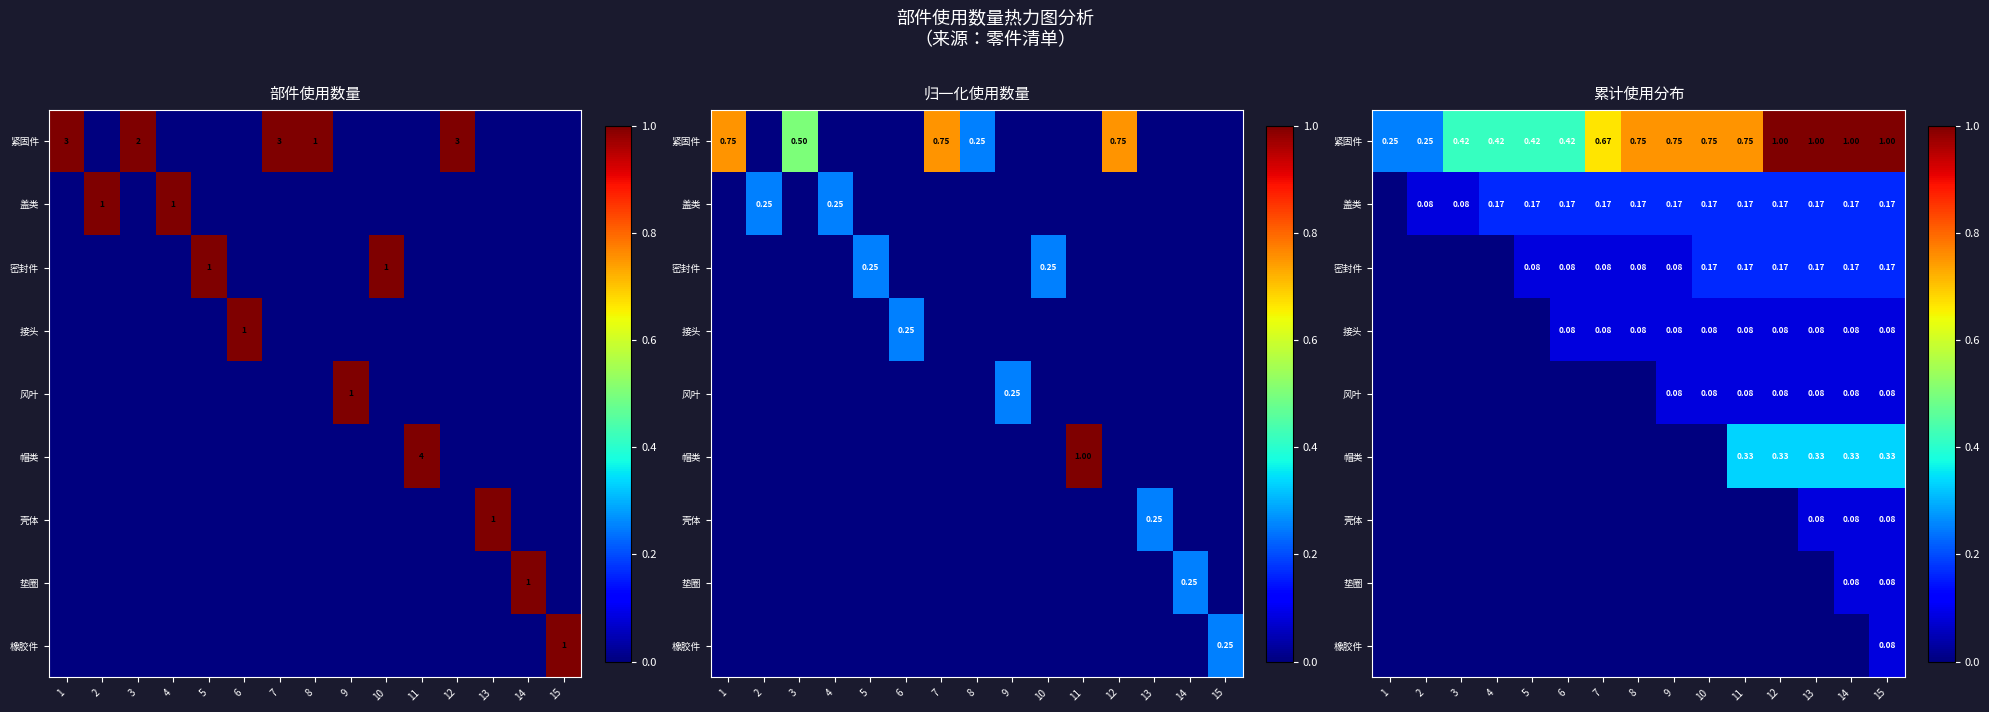

What value does the 接头 series have at 14?

0.1